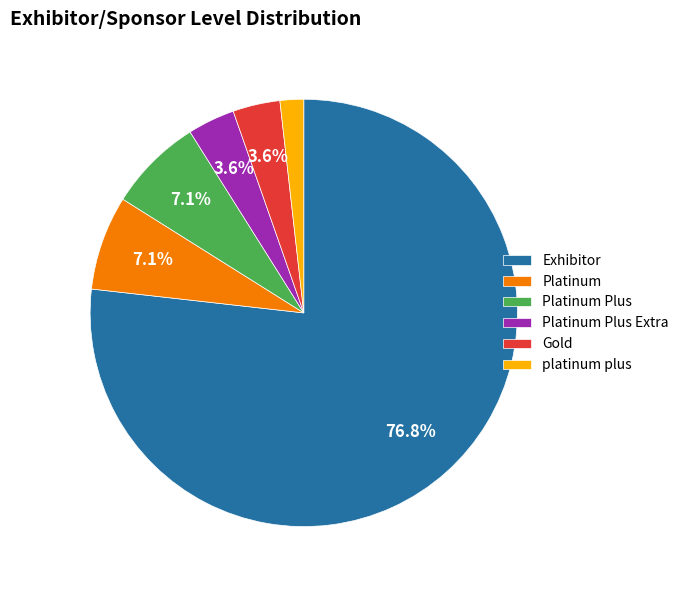

To the nearest percent, what is the difference between the platinum plus and Platinum Plus slice percentages?

5%